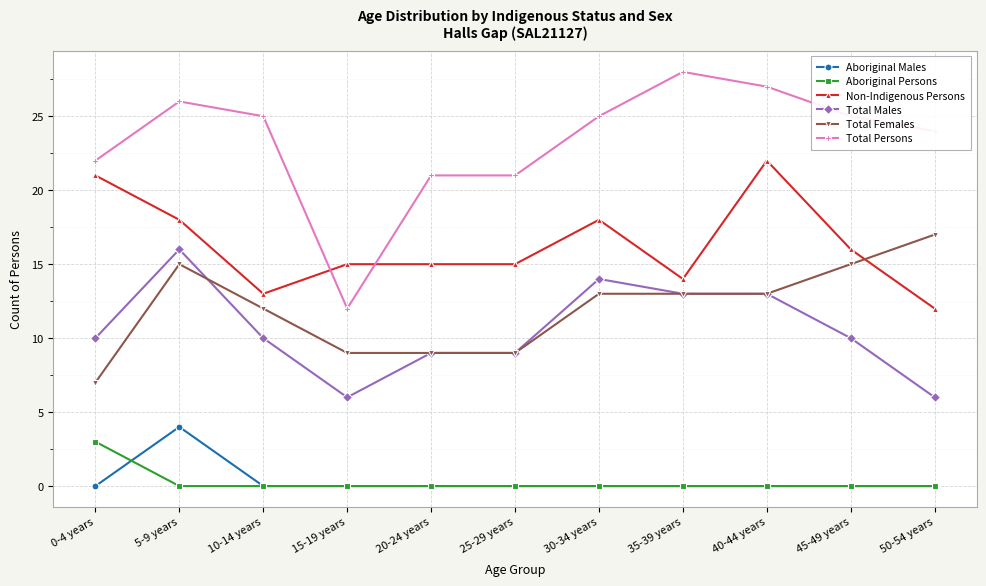

What is the total value across all series at 30-34 years?

70